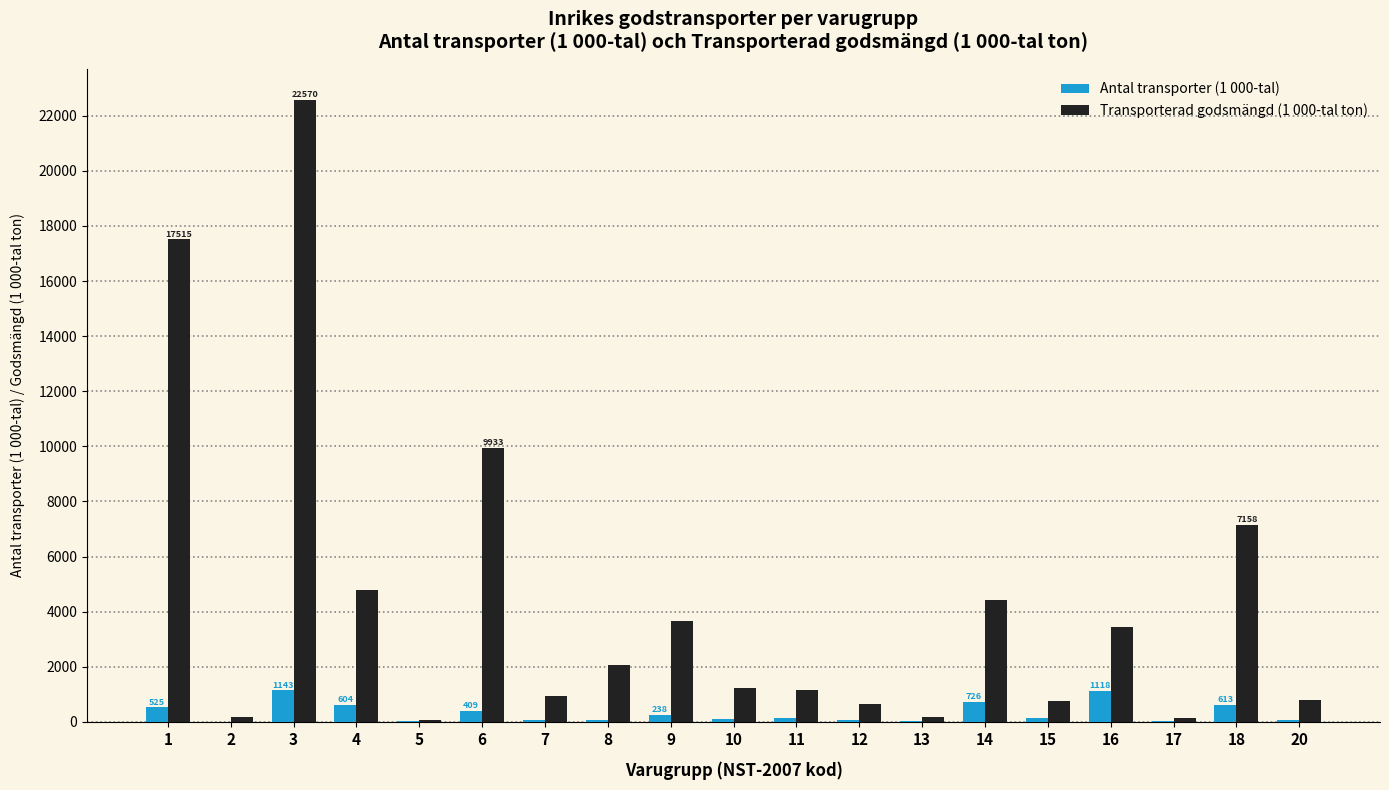

At which category is the sum across all series the highest?

3